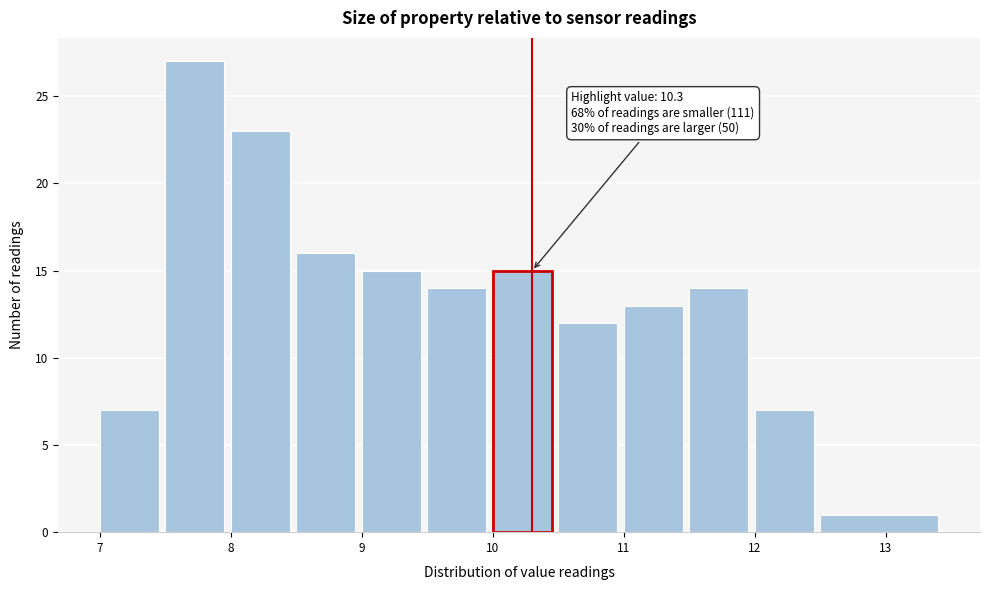

Which range on the x-axis has the tallest bar?

7.5 to 8.0